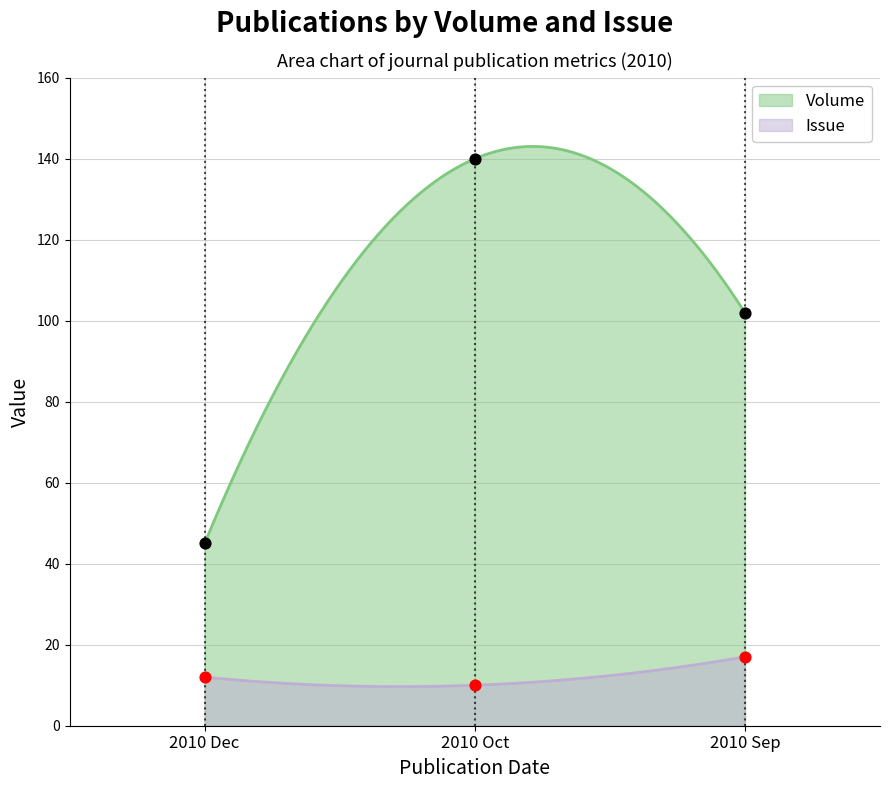

At how many categories does at least one series exceed 118?

1